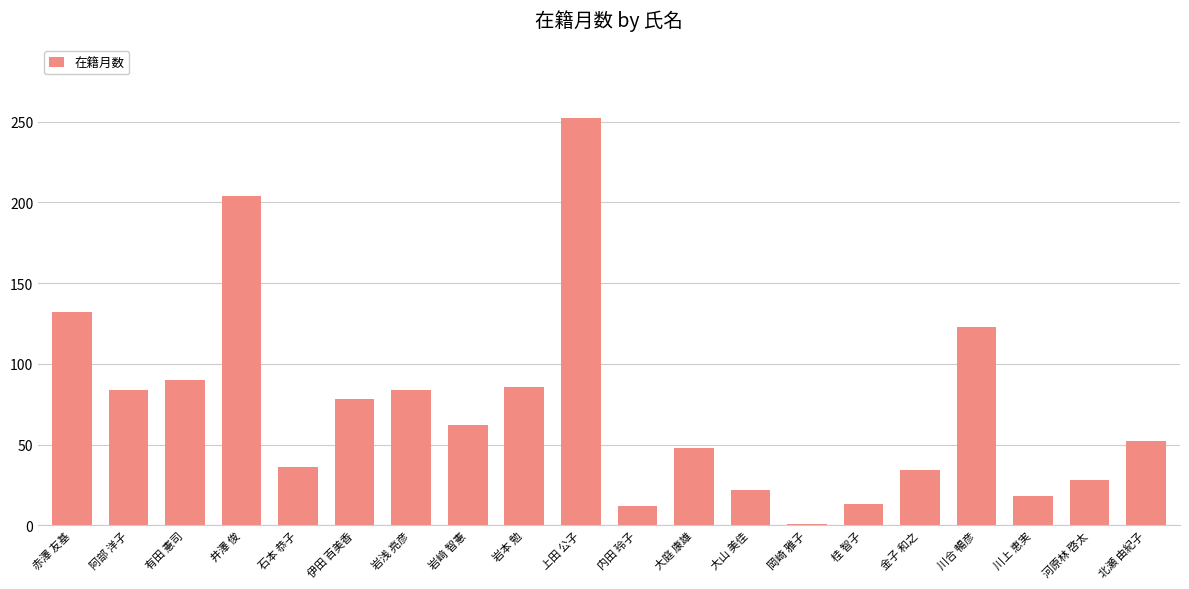

How many bars are there in total?

20